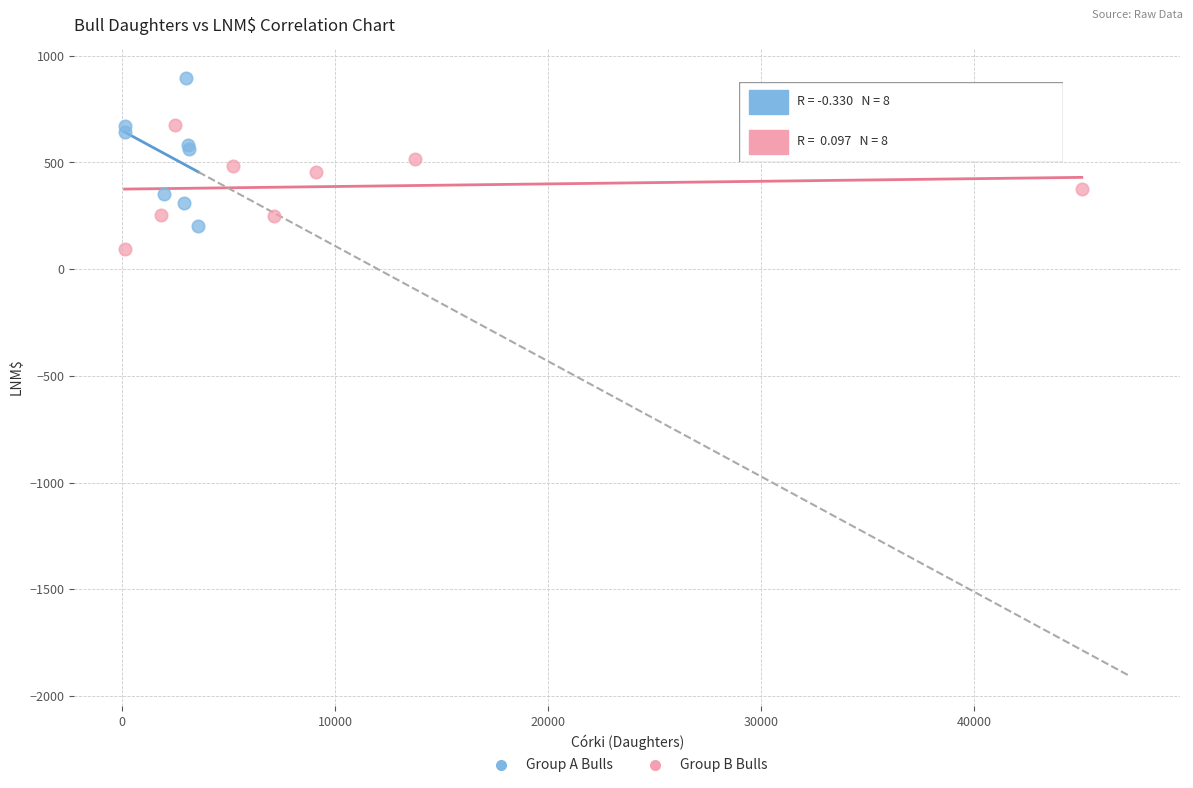

Which series contains the highest Y value?

Group A Bulls